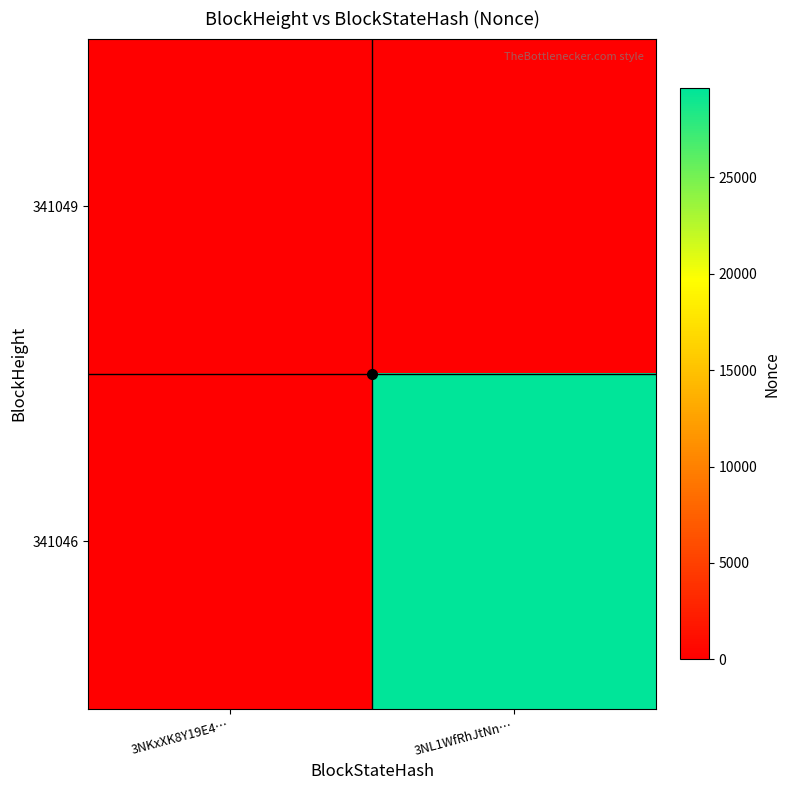

What is the spread (max minus min) of values at 3NL1WfRhJtNn…?

29621